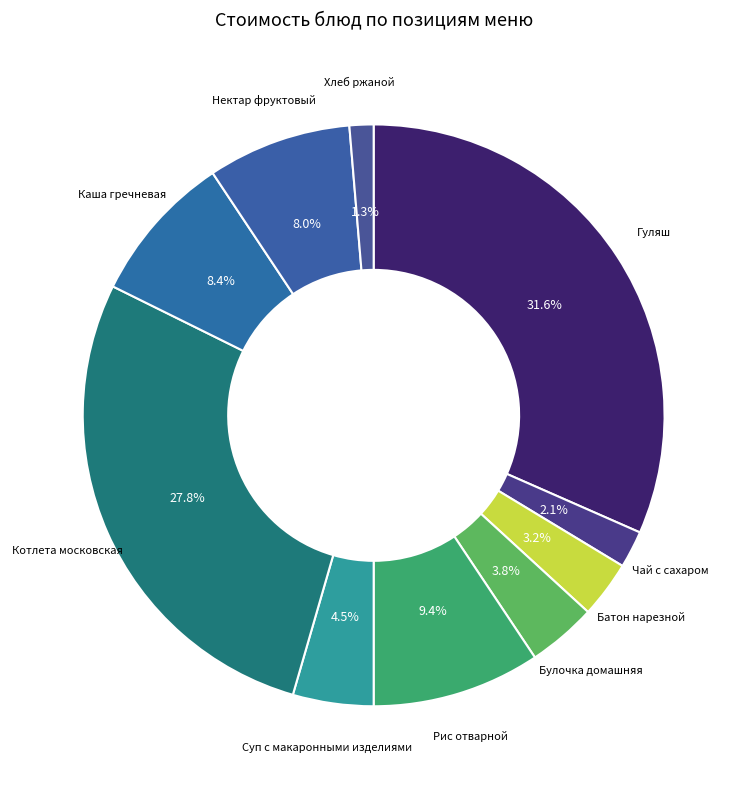

Is the sum of Котлета московская and Рис отварной greater than half?

No